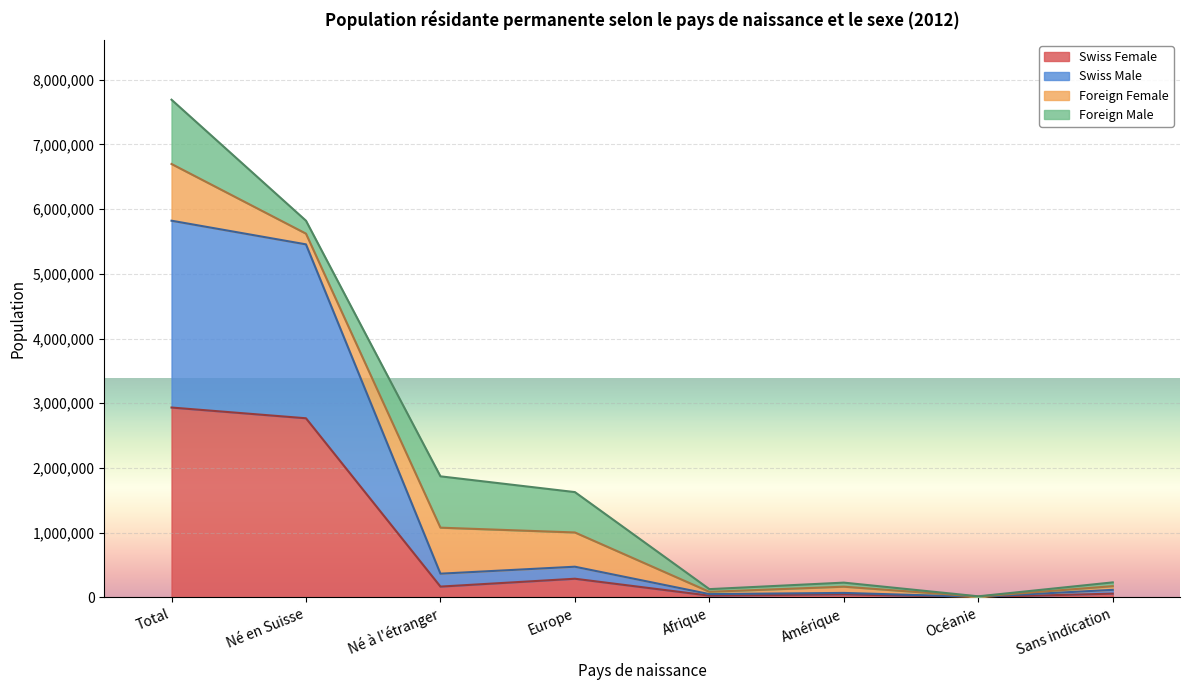

How many lines are shown in the chart?

4